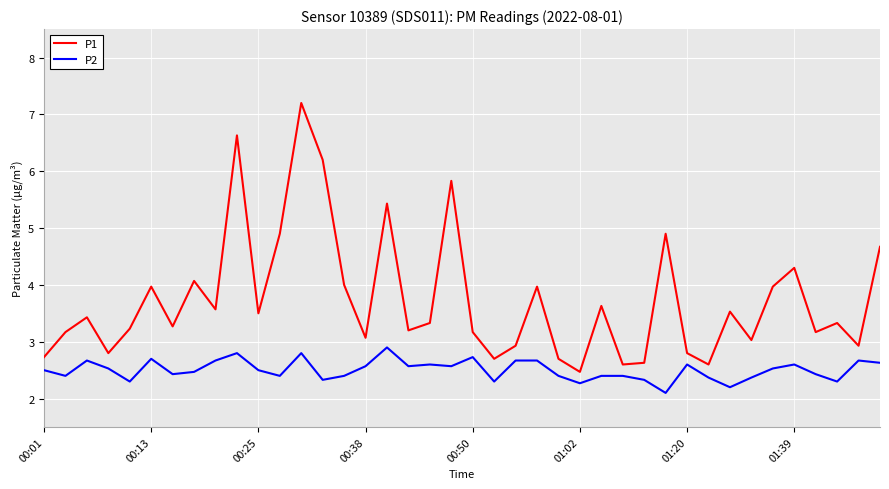

At how many categories does at least one series exceed 6?

3